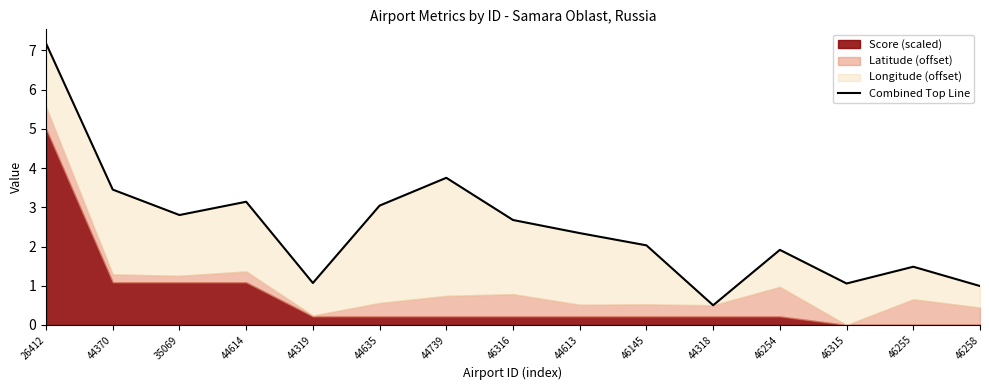

Is it true that the value at 46145 is 3.1?

False